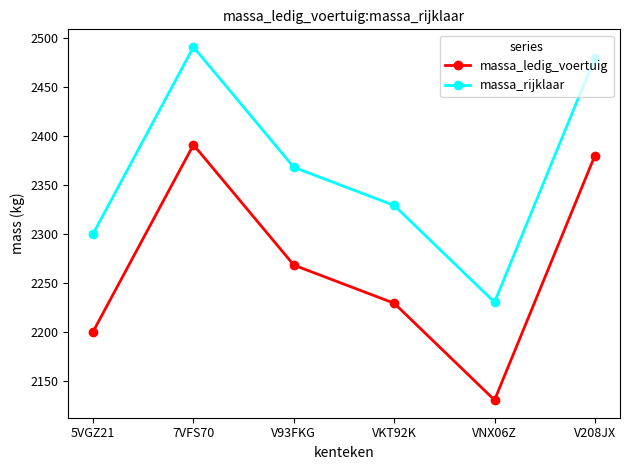

What is the label of the 2nd point from the left?

7VFS70